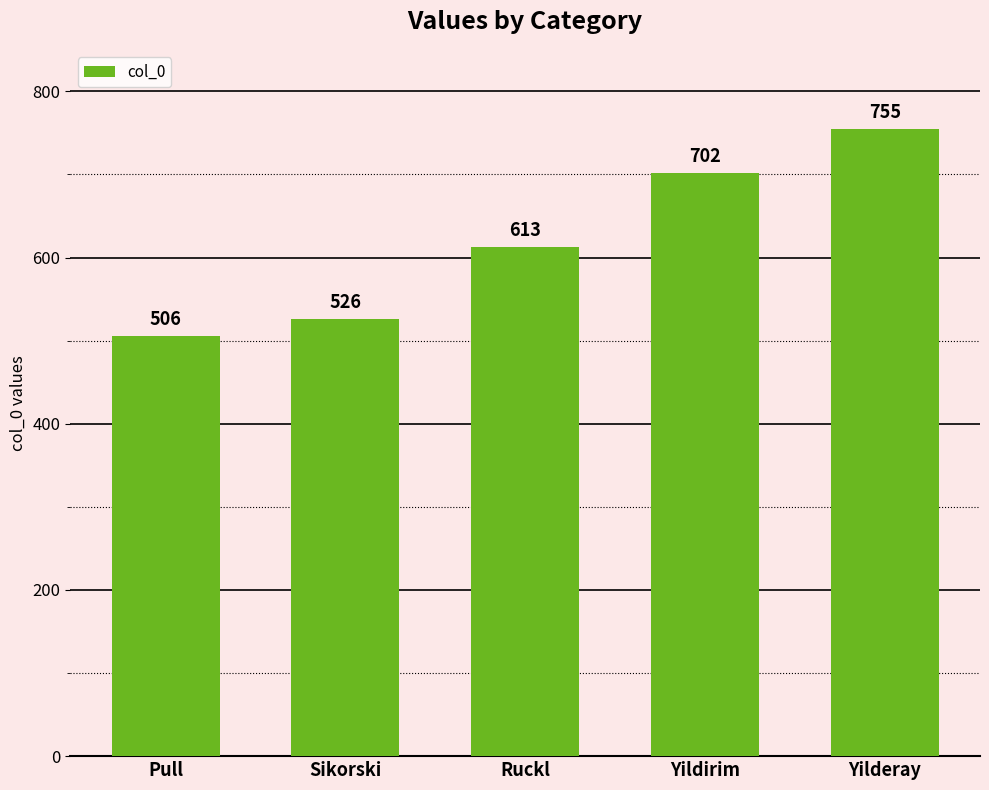

Reading left to right, what are all the values shown in this chart?

506	526	613	702	755